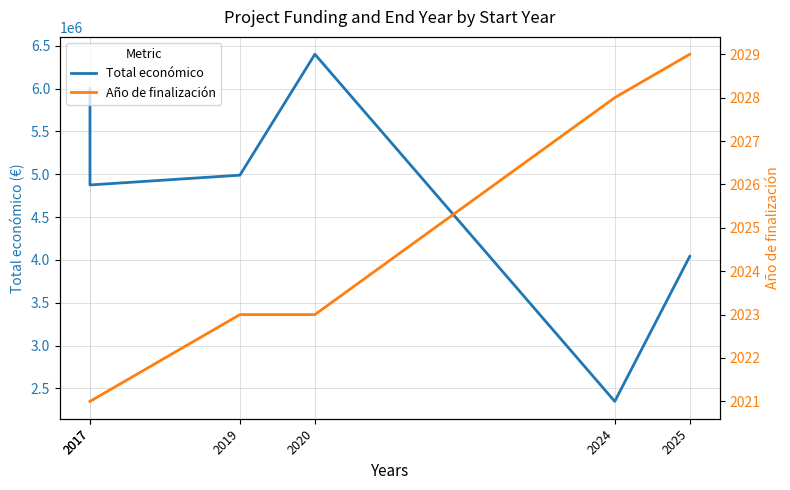

What is the sum of all Año de finalización values?

12145